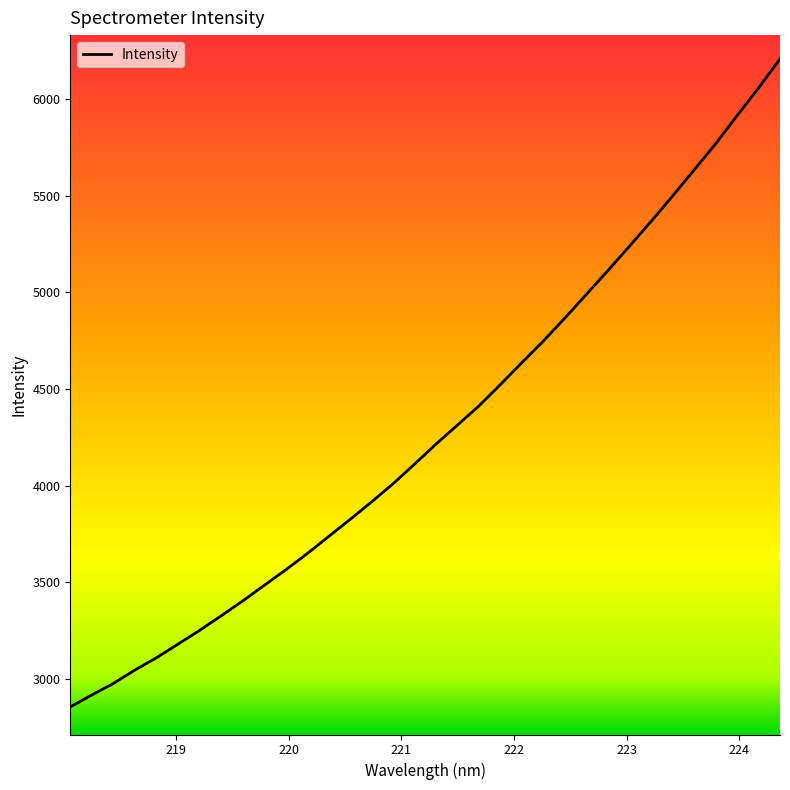

What is the greatest value displayed?

6206.7